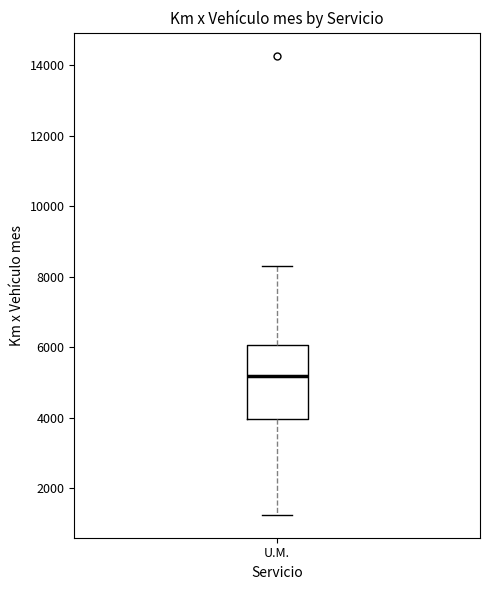

Transcribe this box plot: give where the median line is, the range the box spans, and where the two whiskers end, as read against the y-axis. The values are not printed on the chart, so give them approximately, as read against the axis.

median 5200, box 4000 to 6000, whiskers 1200 to 8400